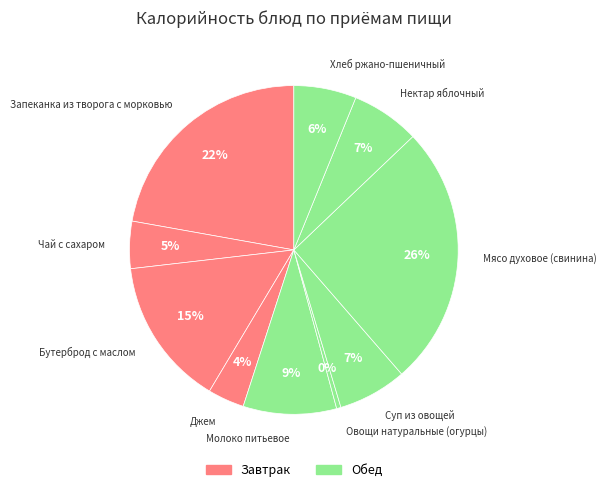

What is the smallest slice in the pie chart?

Овощи натуральные (огурцы)